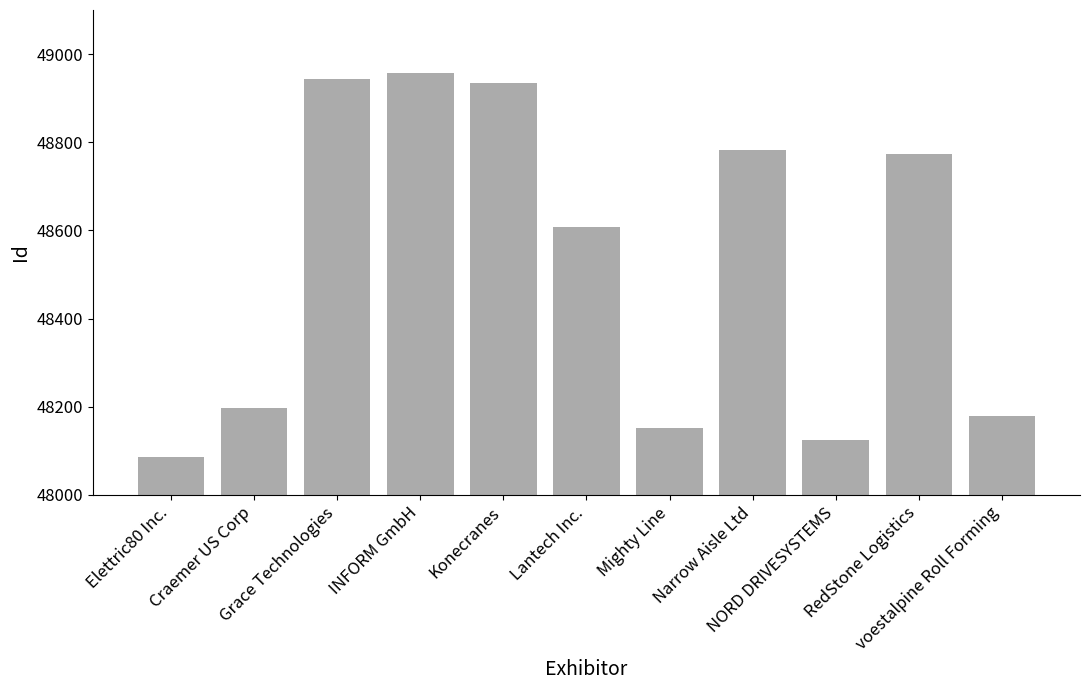

Reading right to left, transcribe all the data shown in this chart.

48180	48774	48124	48783	48151	48607	48934	48956	48944	48197	48086